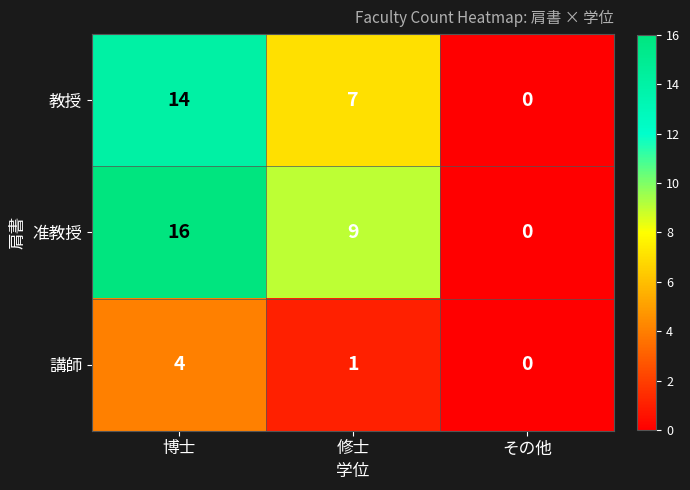

What is the maximum value shown in the chart?

16